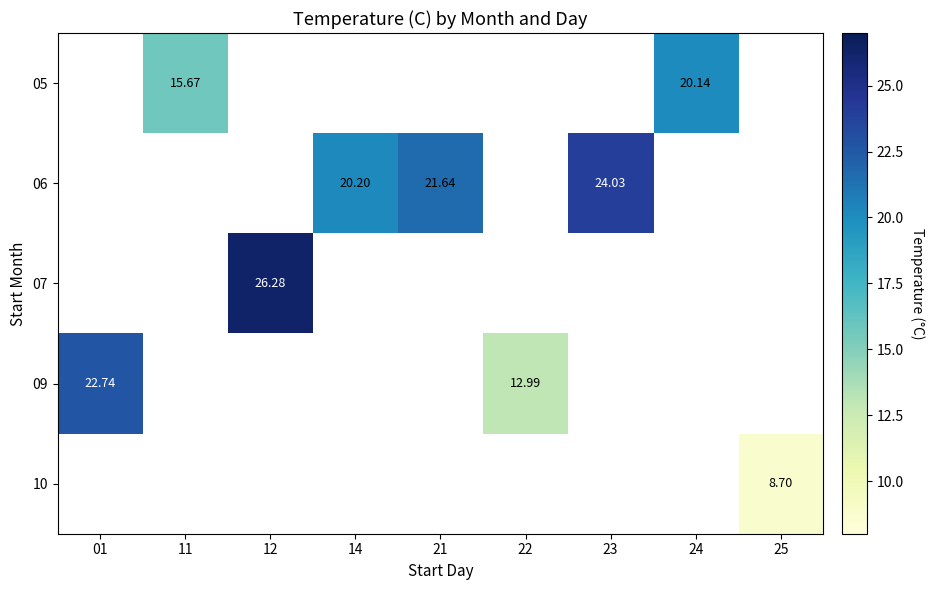

How many positive values does the 07 series have?

1